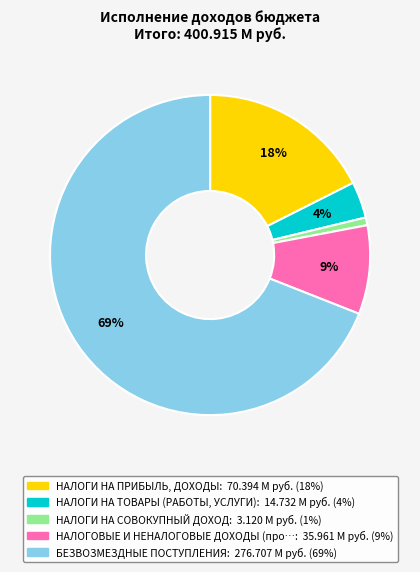

Is there any slice that represents more than half of the pie?

Yes